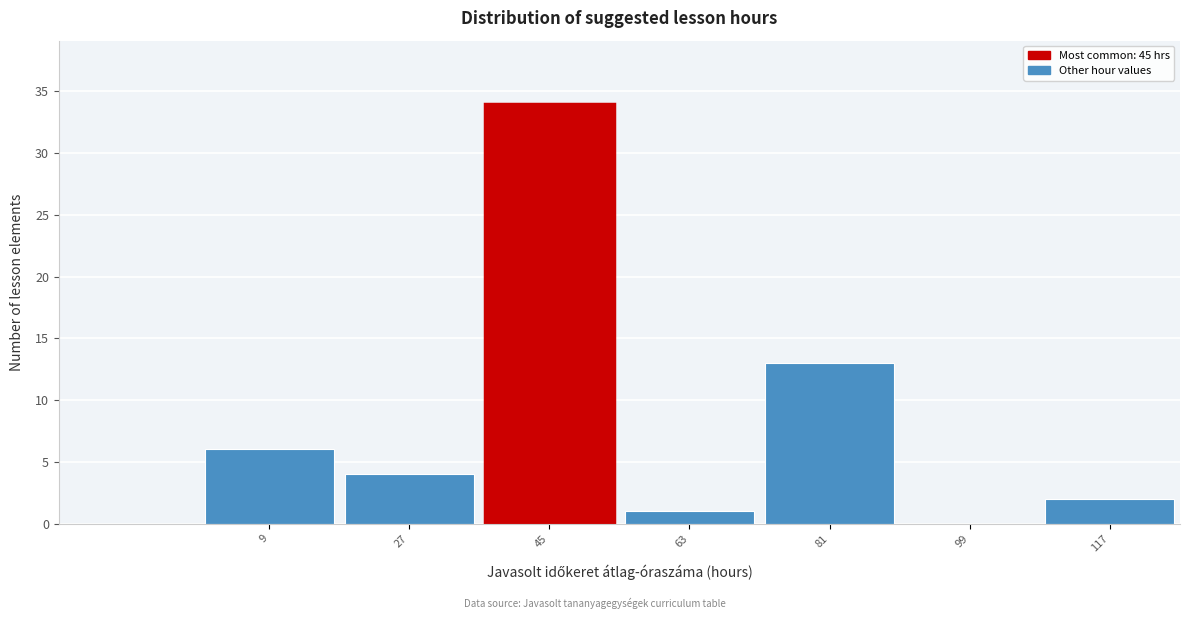

How tall is the bar that spans 18 to 36 on the x-axis? The values are not printed on the chart, so give them approximately, as read against the axis.

4